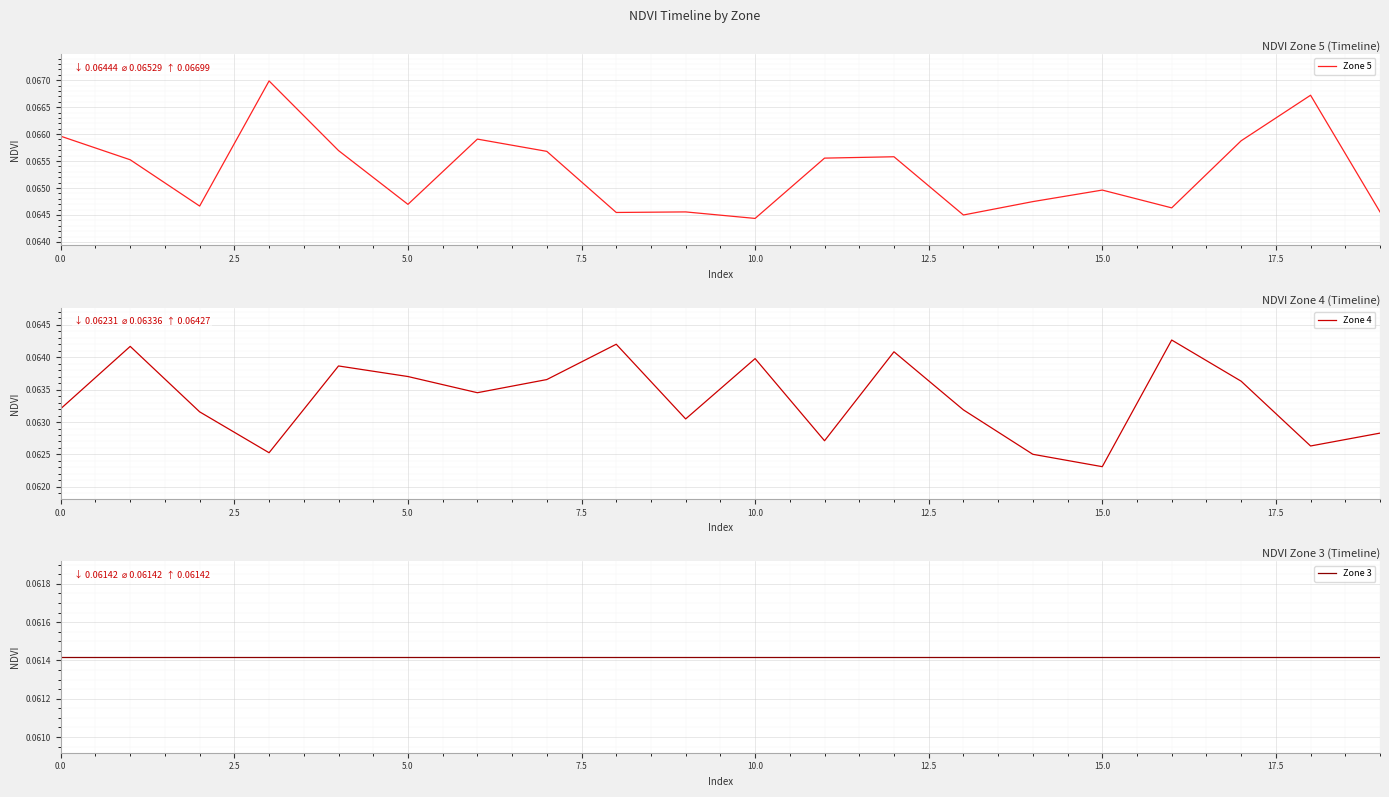

What position from the left is 16?

17